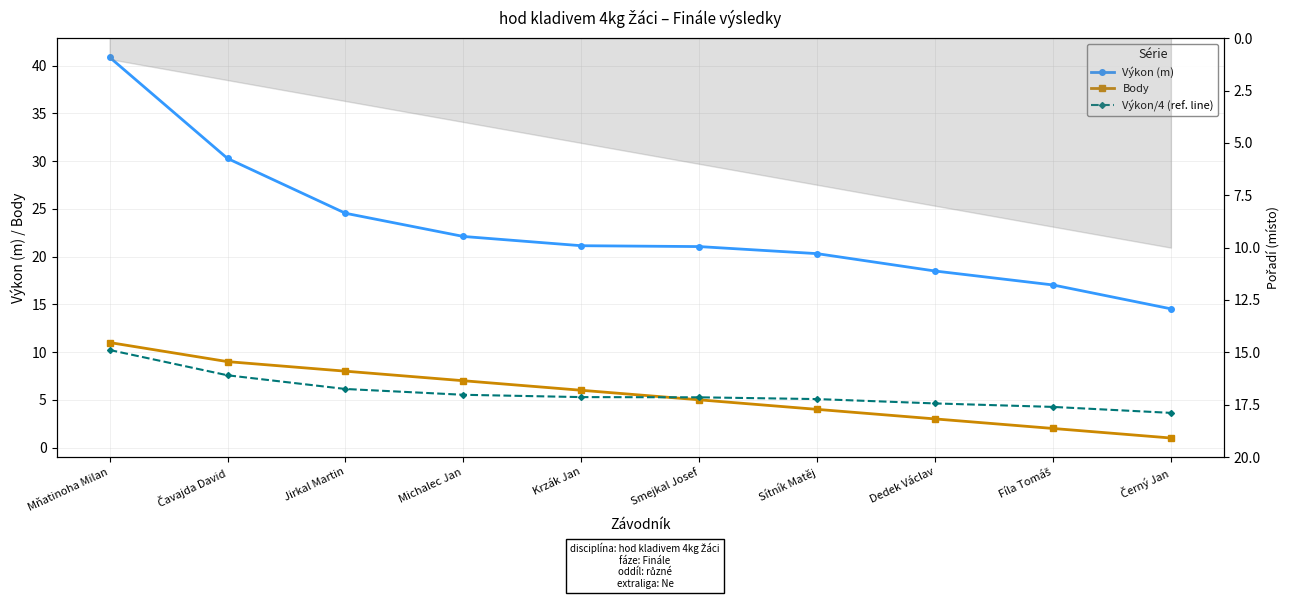

Reading right to left, transcribe all the data shown in this chart.

Výkon (m): Černý Jan=14.5	Fíla Tomáš=17.0	Dedek Václav=18.5	Sítník Matěj=20.3	Smejkal Josef=21.1	Krzák Jan=21.1	Michalec Jan=22.1	Jirkal Martin=24.5	Čavajda David=30.3	Mňatinoha Milan=40.9
Body: Černý Jan=1.0	Fíla Tomáš=2.0	Dedek Václav=3.0	Sítník Matěj=4.0	Smejkal Josef=5.0	Krzák Jan=6.0	Michalec Jan=7.0	Jirkal Martin=8.0	Čavajda David=9.0	Mňatinoha Milan=11.0
Výkon/4 (ref. line): Černý Jan=3.6	Fíla Tomáš=4.3	Dedek Václav=4.6	Sítník Matěj=5.1	Smejkal Josef=5.3	Krzák Jan=5.3	Michalec Jan=5.5	Jirkal Martin=6.1	Čavajda David=7.6	Mňatinoha Milan=10.2